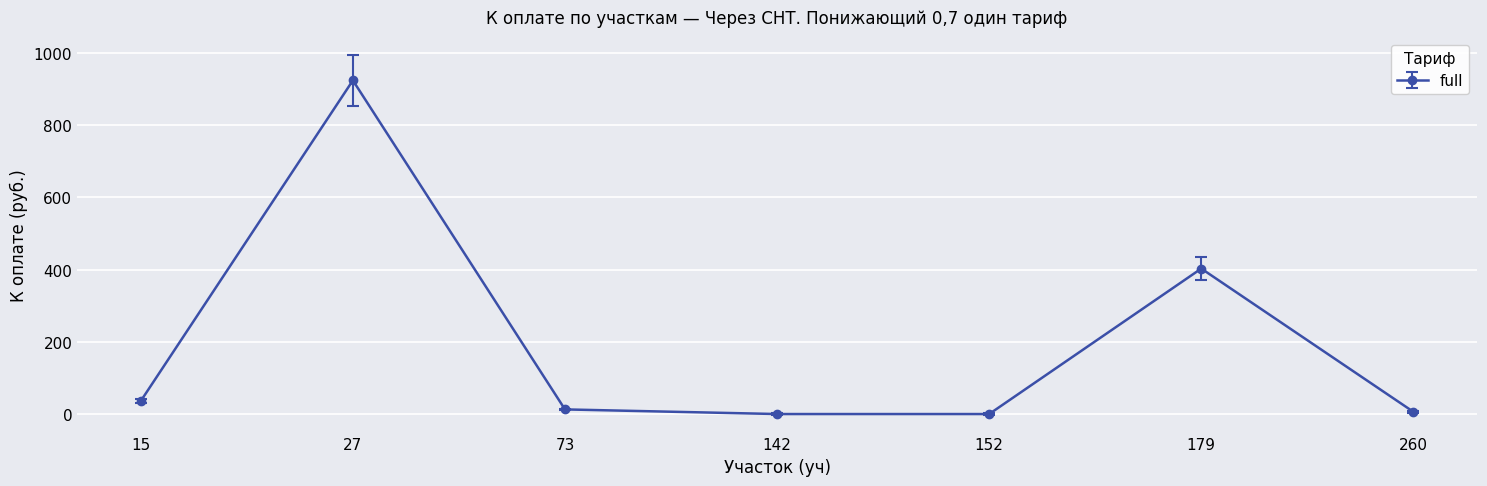

What is the value of the 6th point from the left?

403.0